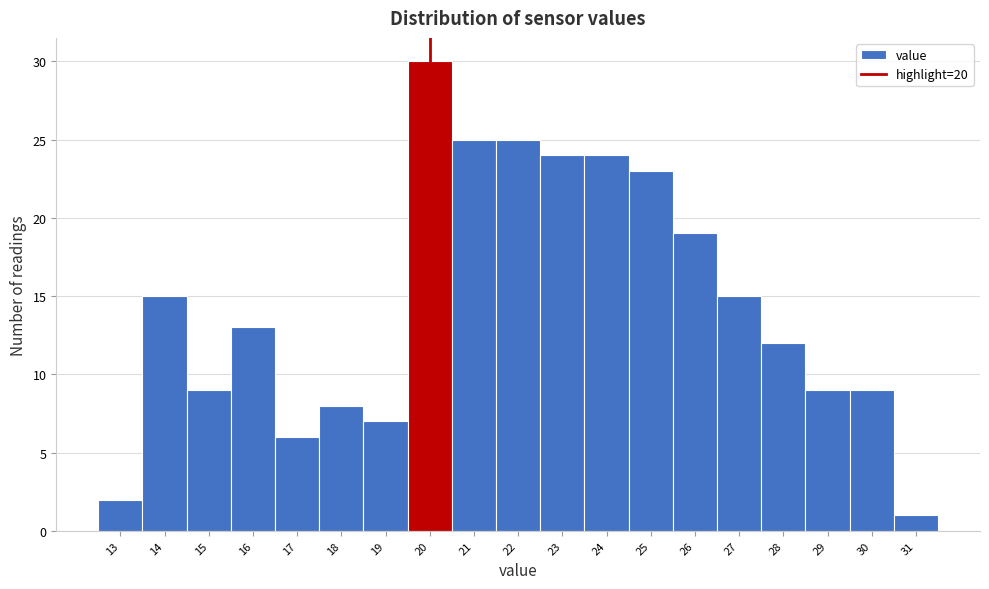

Reading left to right, transcribe this chart: for each bar, give the range it covers on the x-axis and its height. The values are not printed on the chart, so give them approximately, as read against the axis.

12.5 to 13.5: 2
13.5 to 14.5: 15
14.5 to 15.5: 9
15.5 to 16.5: 13
16.5 to 17.5: 6
17.5 to 18.5: 8
18.5 to 19.5: 7
19.5 to 20.5: 30
20.5 to 21.5: 25
21.5 to 22.5: 25
22.5 to 23.5: 24
23.5 to 24.5: 24
24.5 to 25.5: 23
25.5 to 26.5: 19
26.5 to 27.5: 15
27.5 to 28.5: 12
28.5 to 29.5: 9
29.5 to 30.5: 9
30.5 to 31.5: 1